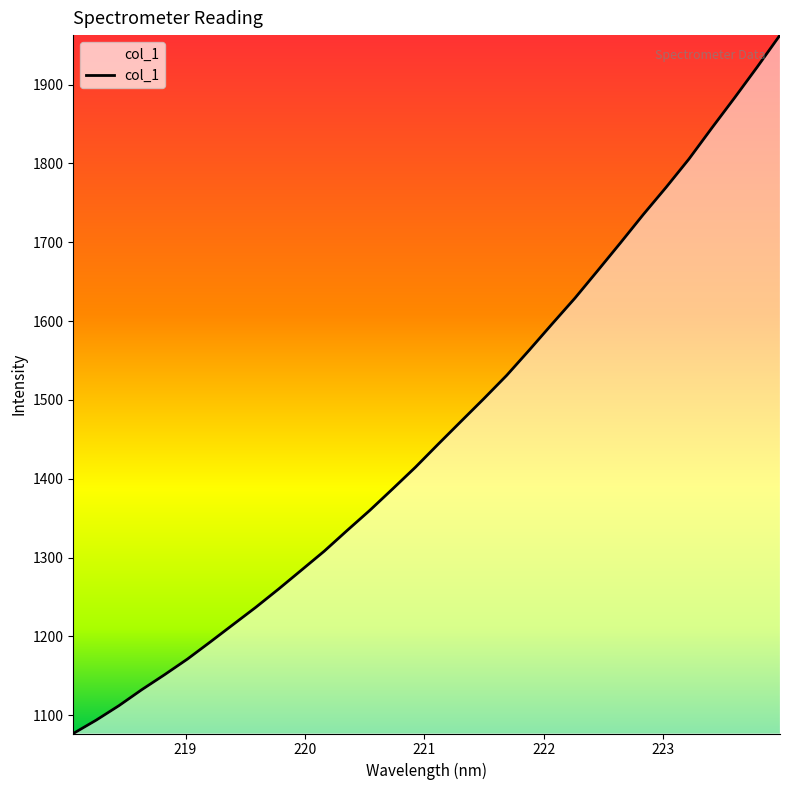

What is the difference between the maximum and minimum values?

886.0